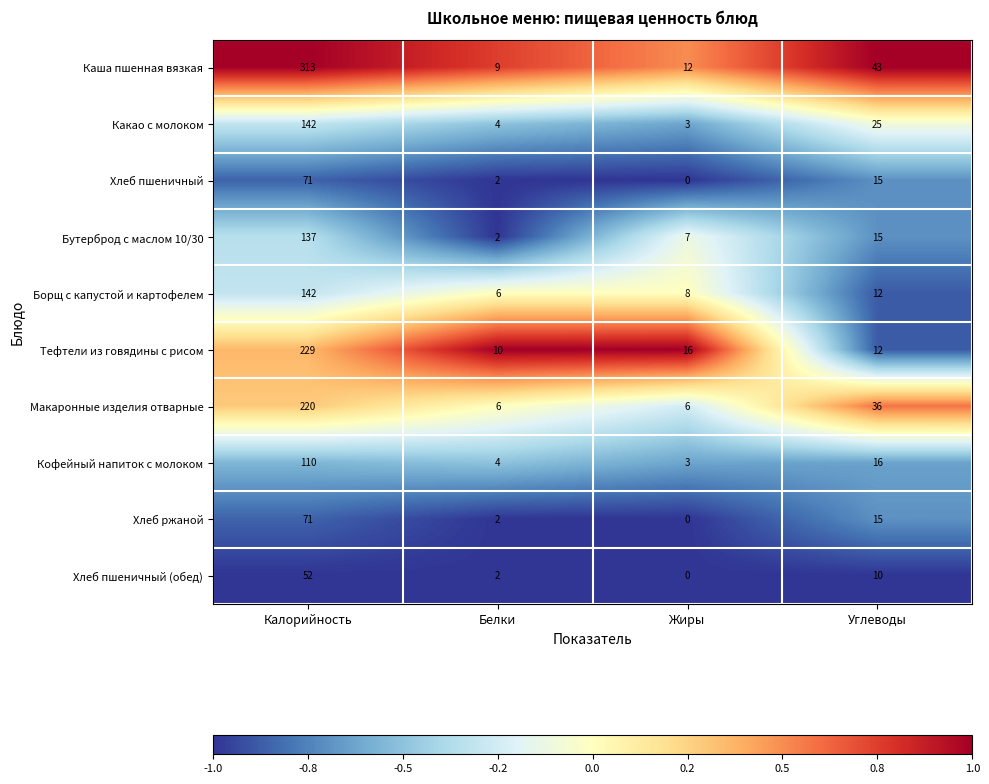

At which category does the chart reach its minimum across all series?

Жиры